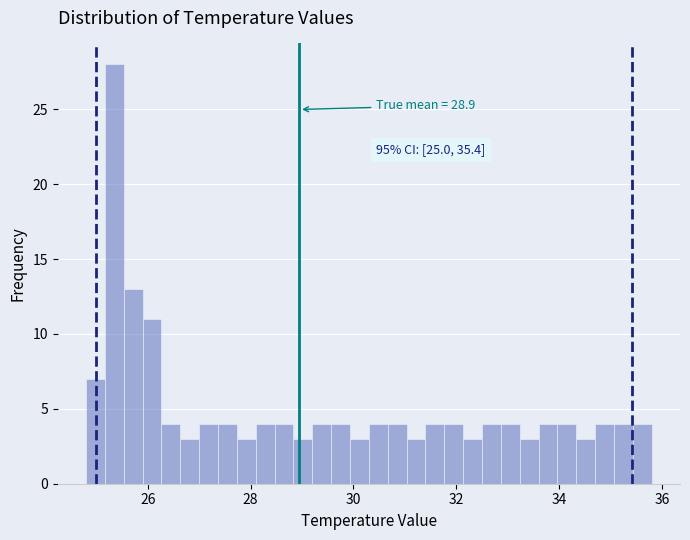

Read against the x-axis, roughly where is the centre of the tallest bar?

25.4